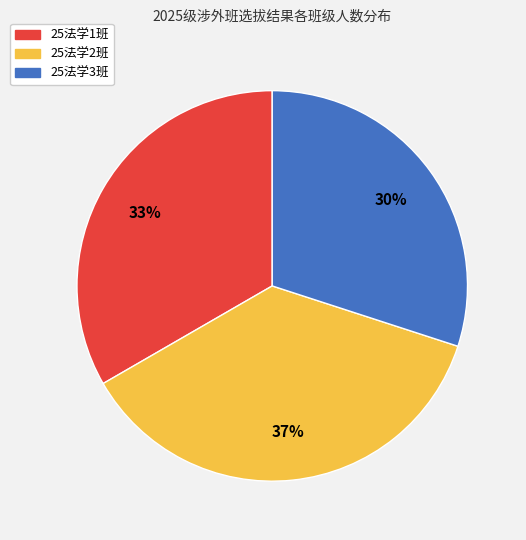

Is 25法学2班 the majority of the pie?

No